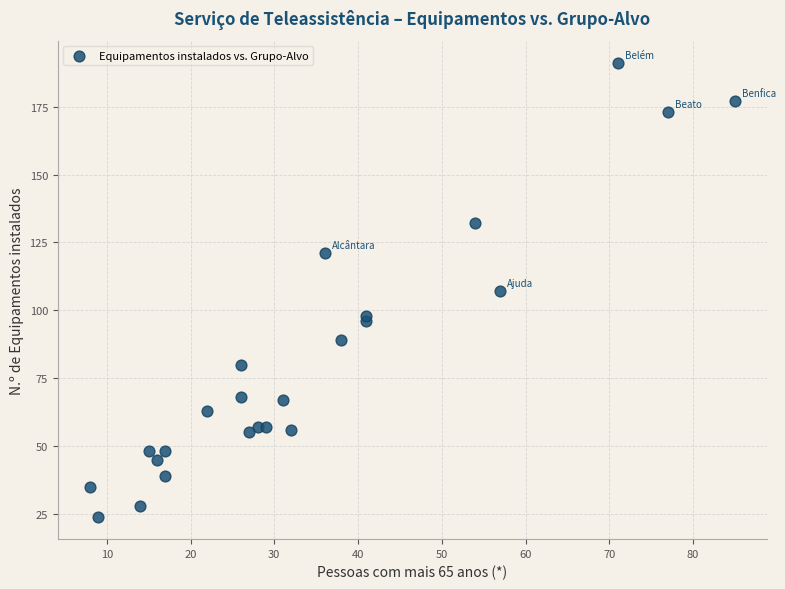

What is the range of X values (max minus min)?

77